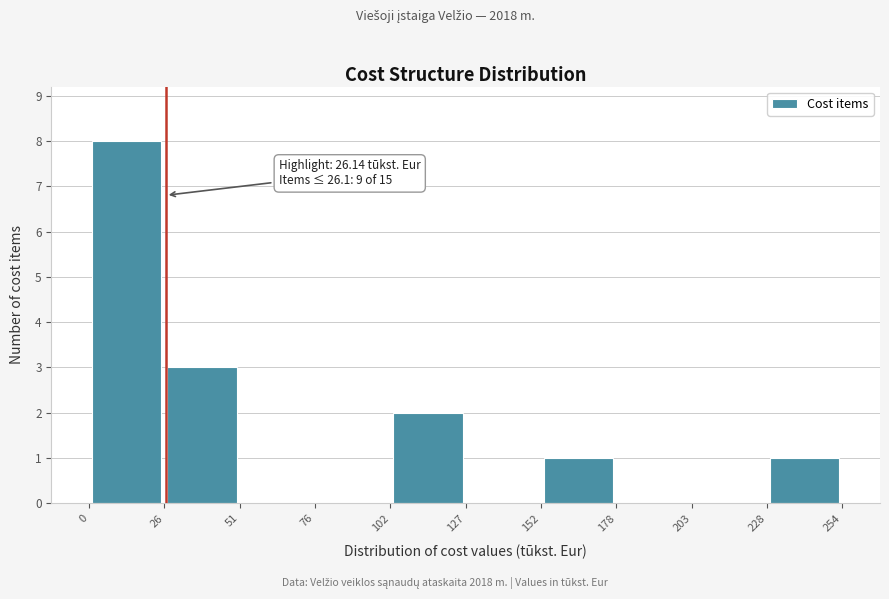

Which range on the x-axis has the tallest bar?

0 to 26